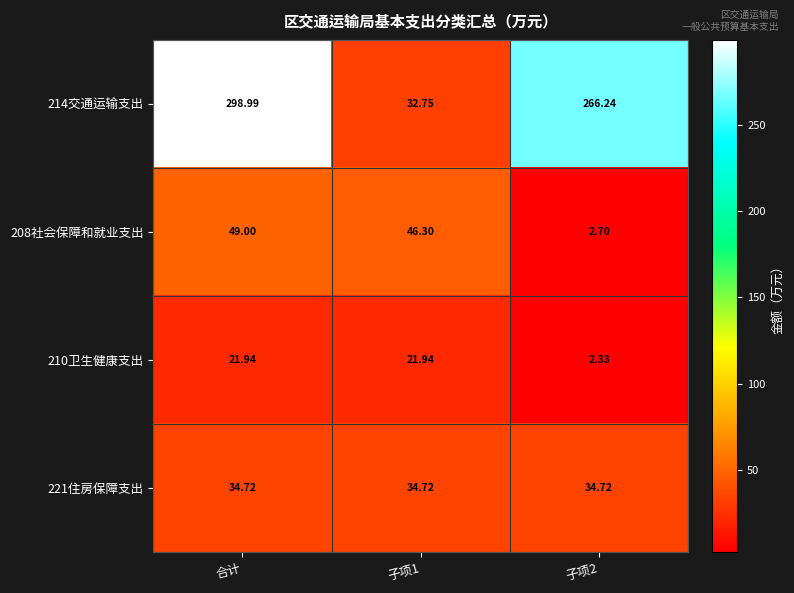

At which category is the sum across all series the highest?

合计